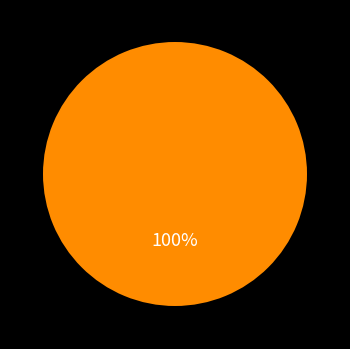

Is there any slice that represents more than half of the pie?

Yes